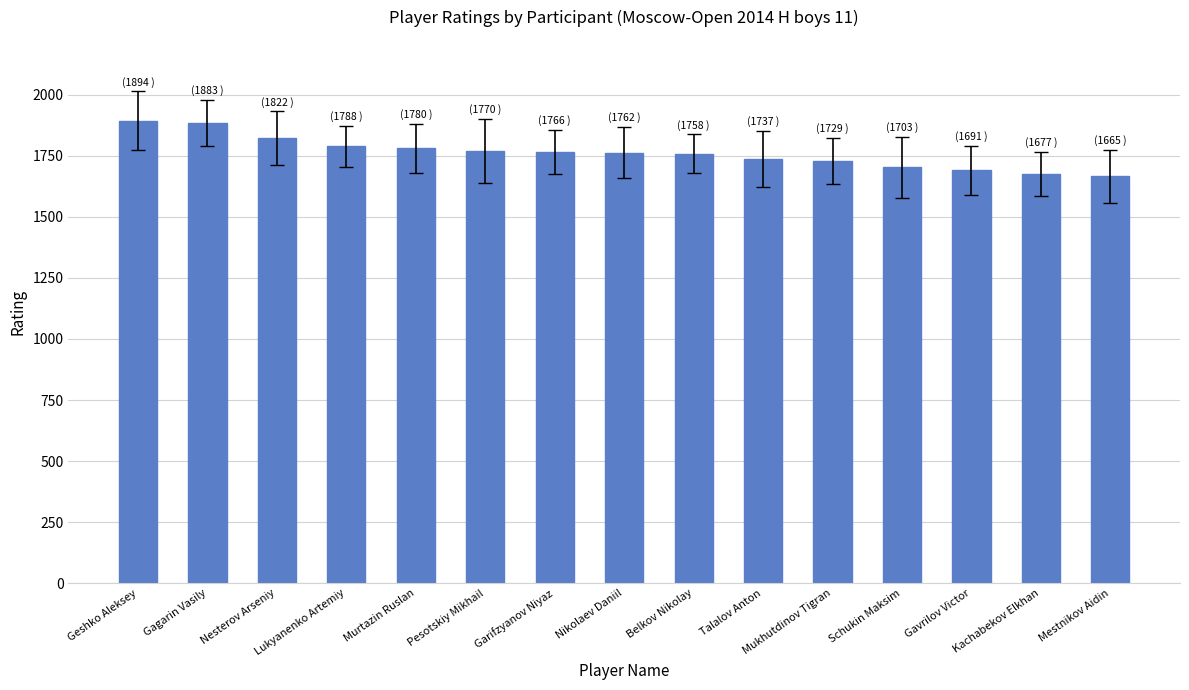

What is the label of the 1st bar from the left?

Geshko Aleksey